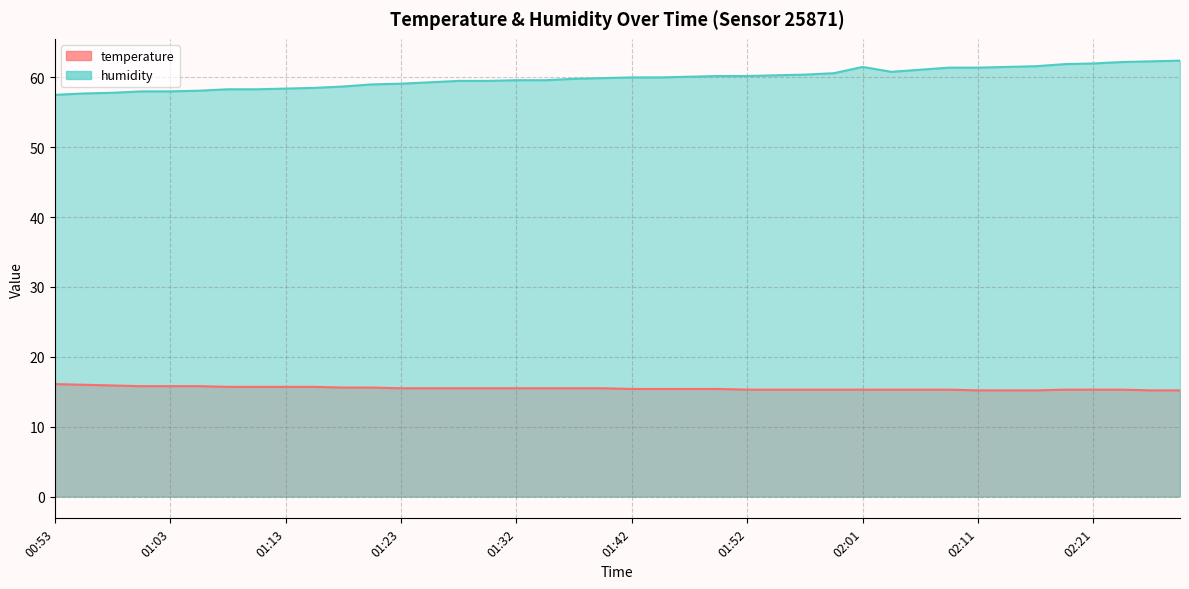

What are all the series names shown in the legend?

temperature, humidity